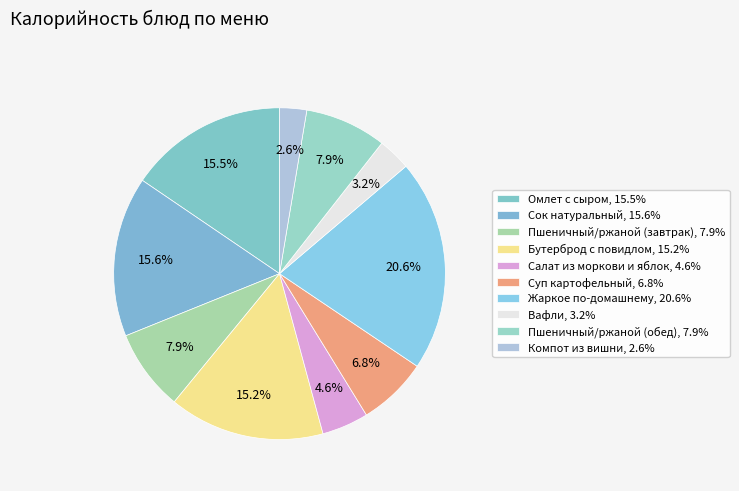

Which slice is the smallest?

Компот из вишни